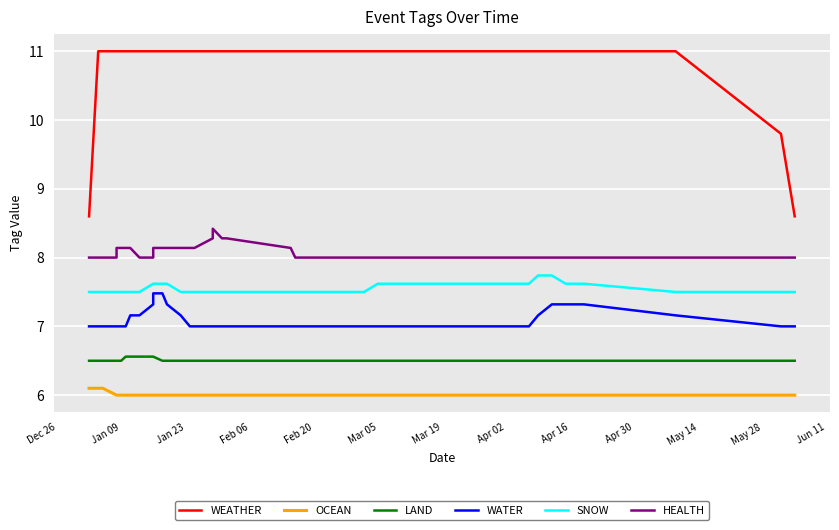

What is the smallest value displayed?

6.0